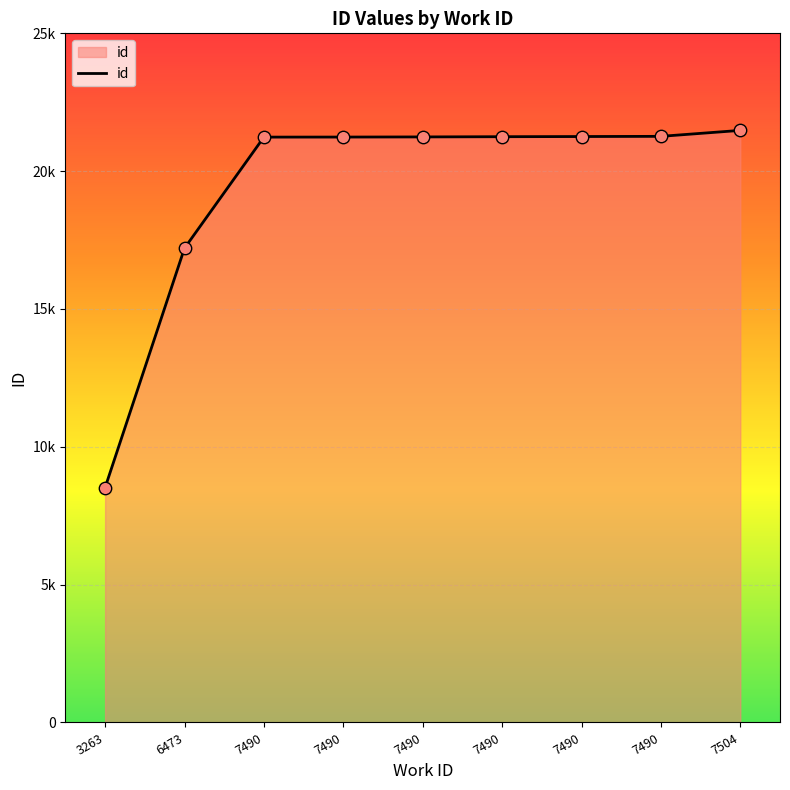

Is this an area chart (filled region under the line)?

Yes